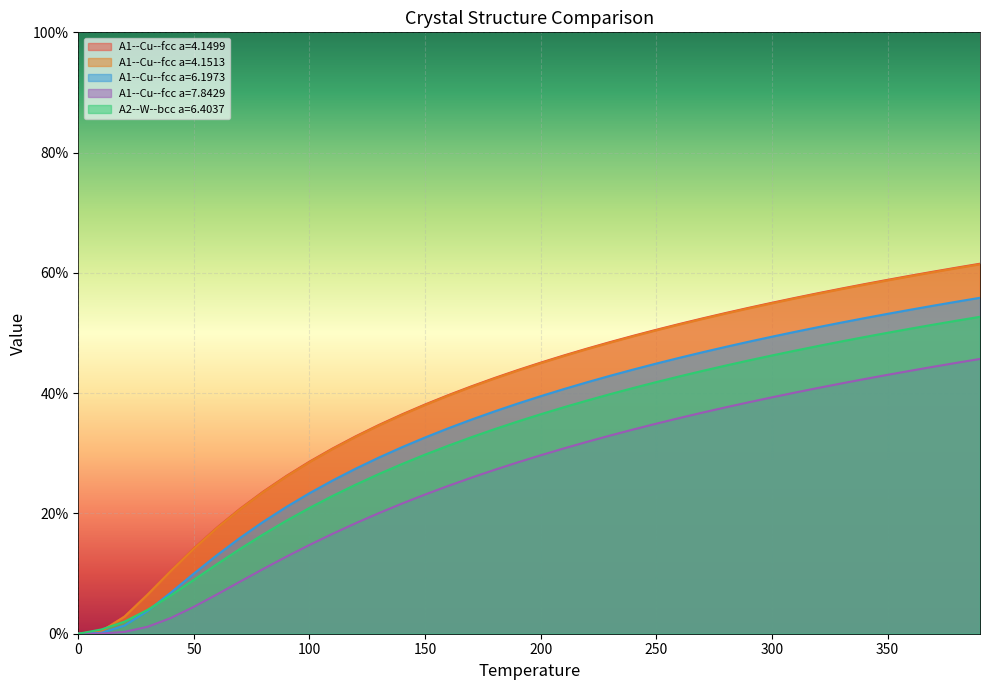

How many lines are shown in the chart?

5